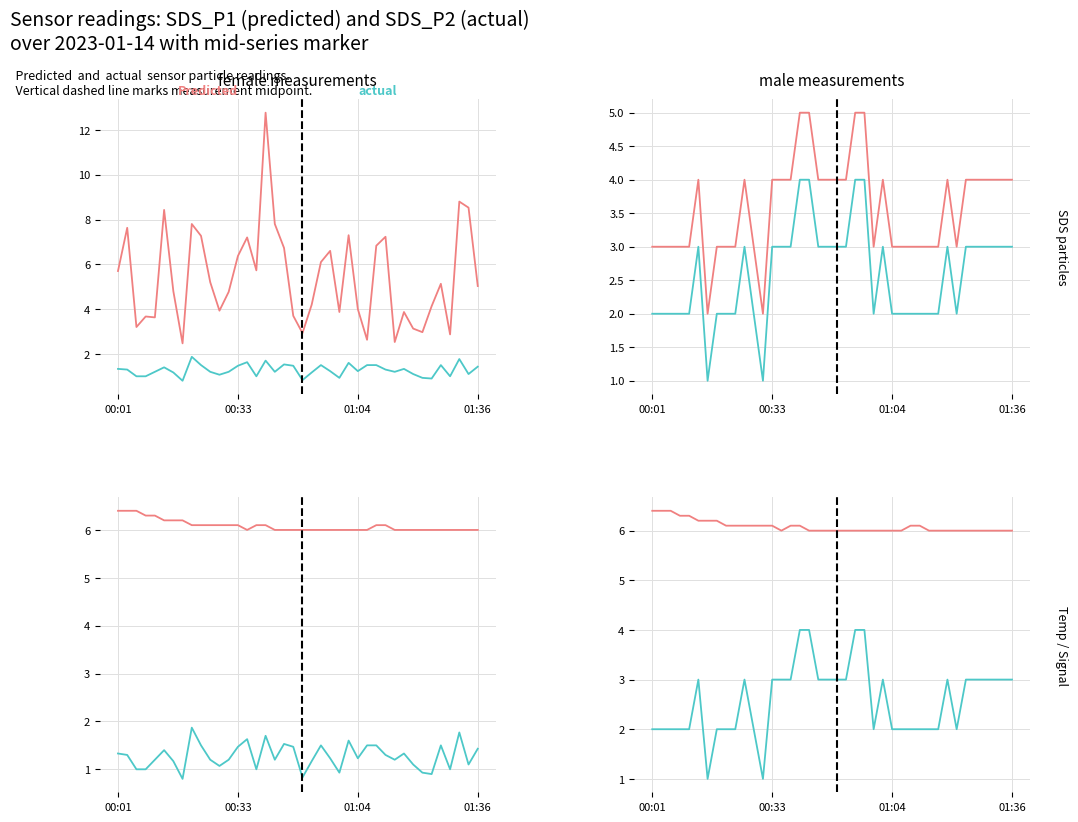

What is the lowest value of the actual series?

1.0